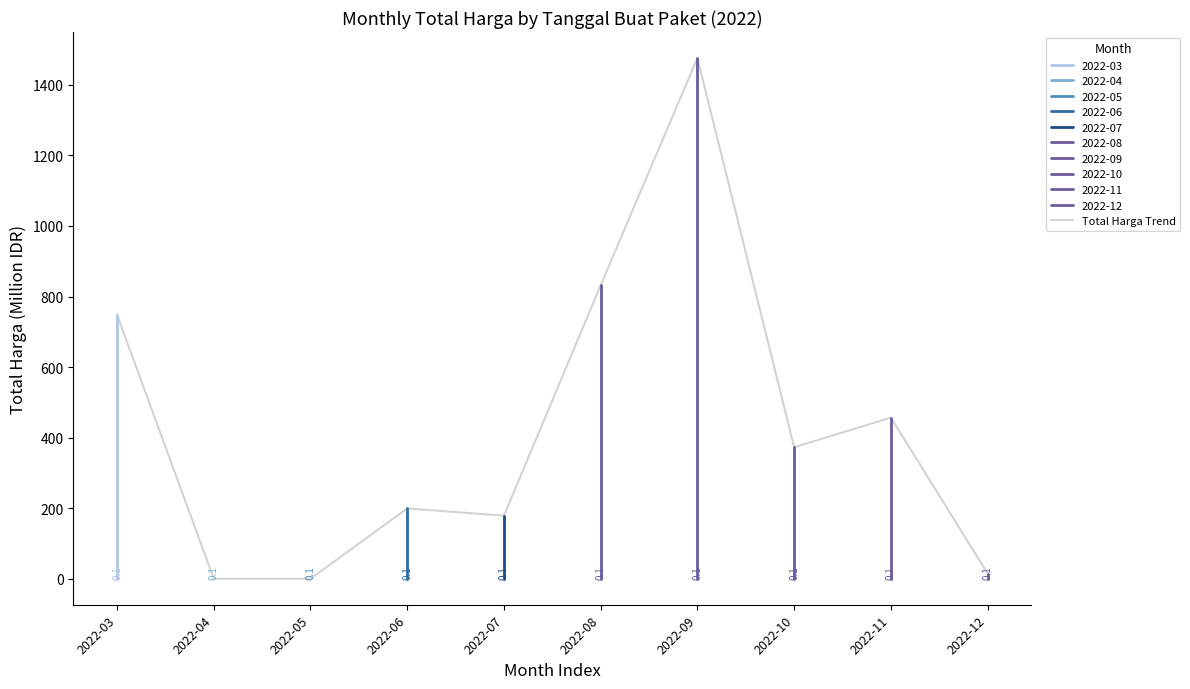

Which category has the highest value across all series?

2022-09